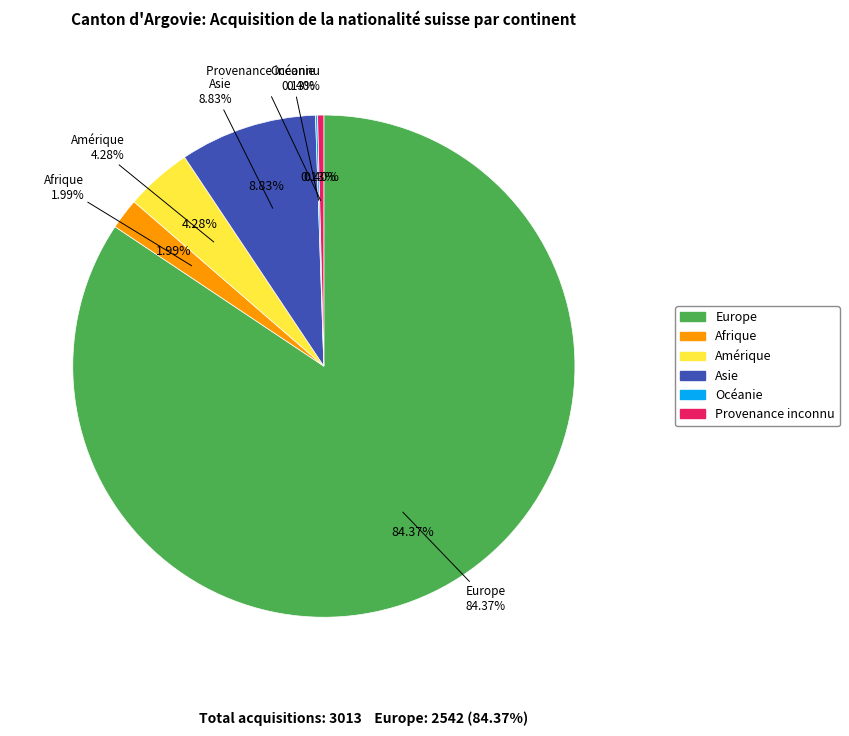

What is the smallest slice in the pie chart?

Océanie